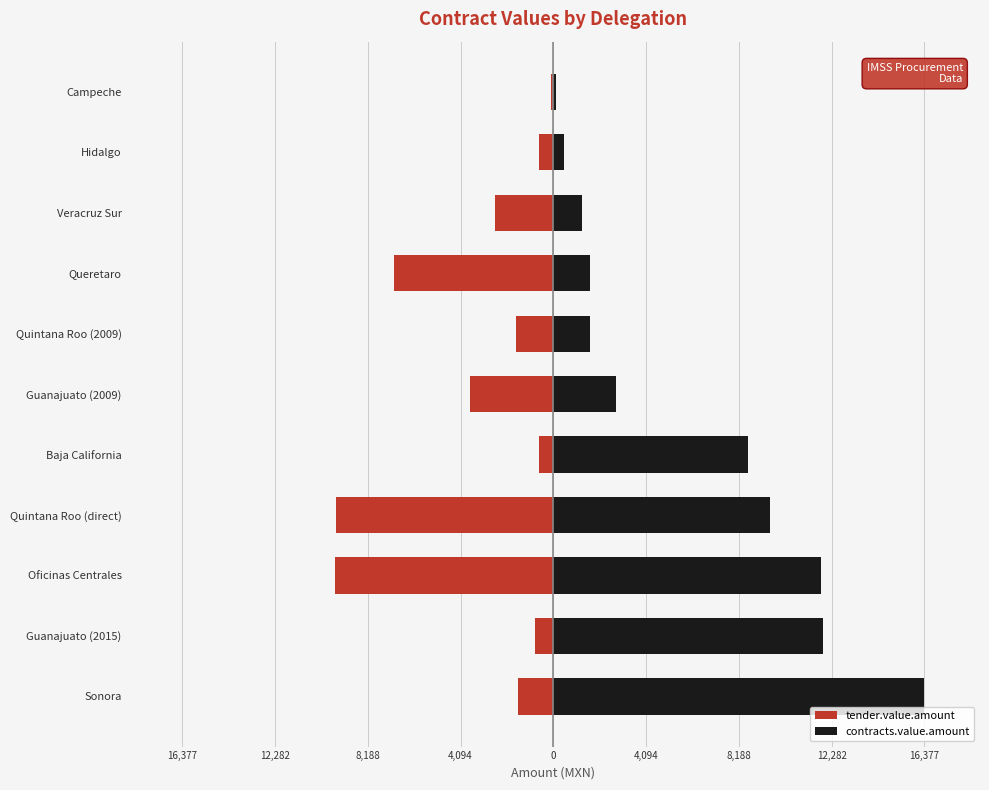

Rank the series by their maximum value, from highest to lowest.

contracts.value.amount, tender.value.amount